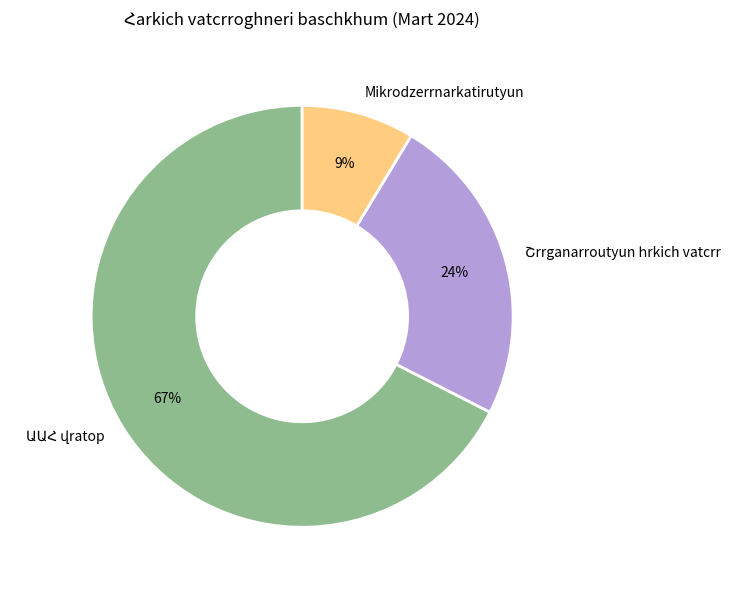

Which slice is the smallest?

Mikrodzerrnarkatirutyun